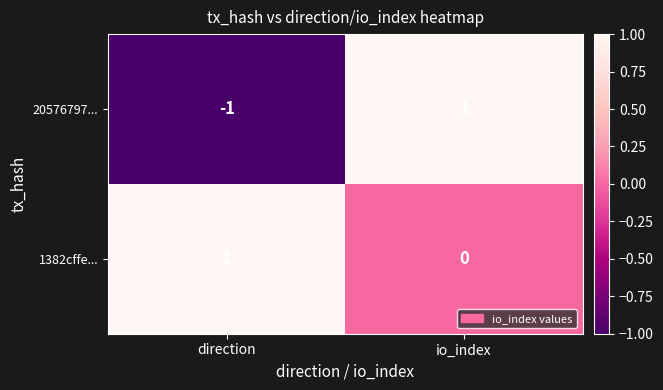

Rank the series by their average value, from highest to lowest.

1382cffe..., 20576797...